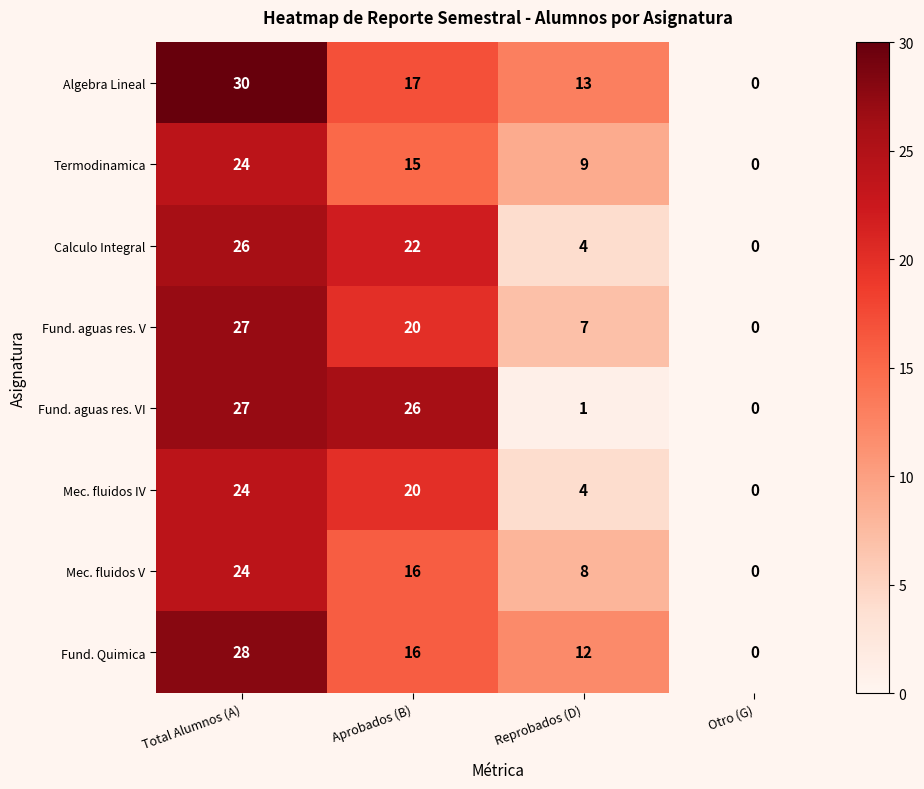

What is the difference between the second highest and second lowest values in the Calculo Integral series?

18